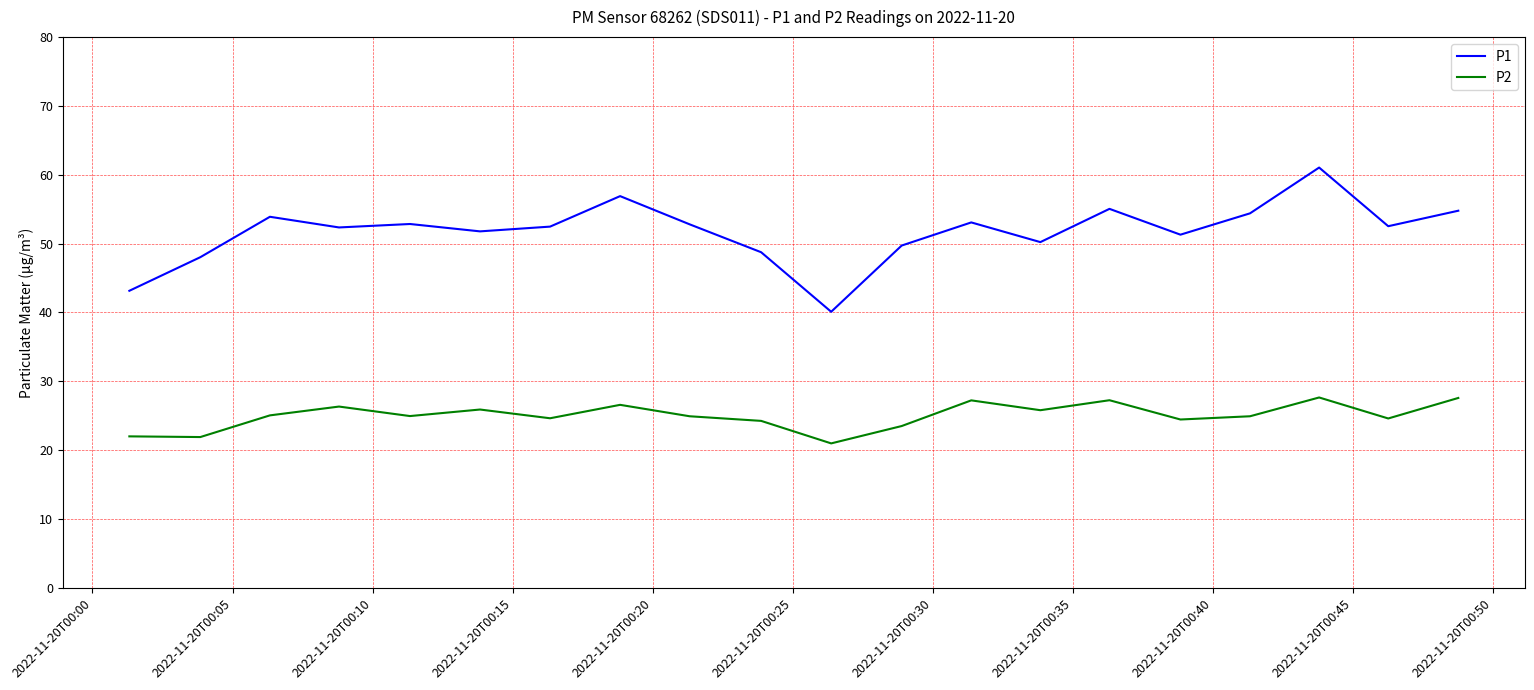

What is the difference between the maximum and minimum values in the P2 series?

6.7